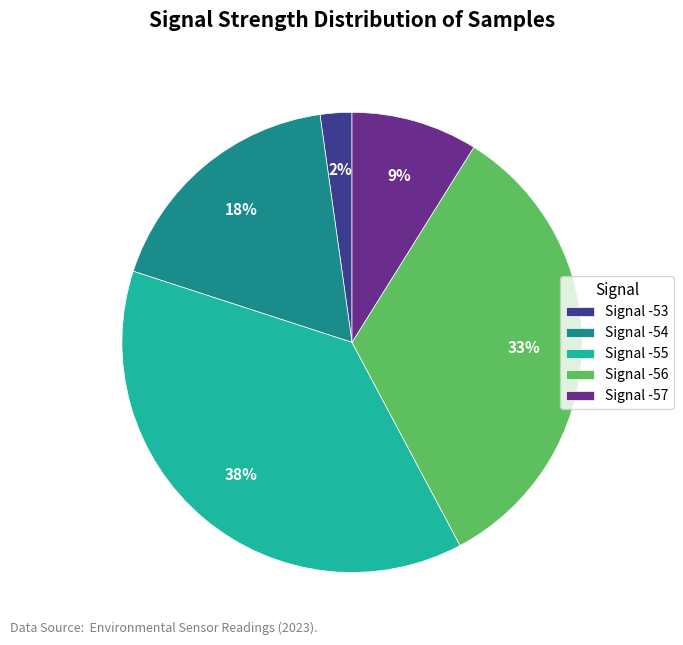

Is it true that Signal -56 is 33% of the pie?

True